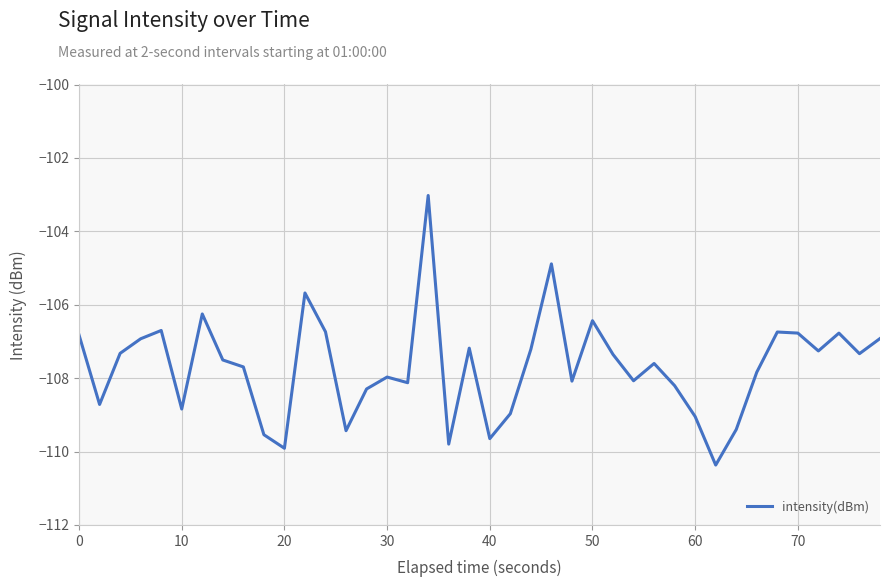

What is the maximum value shown in the chart?

-103.0